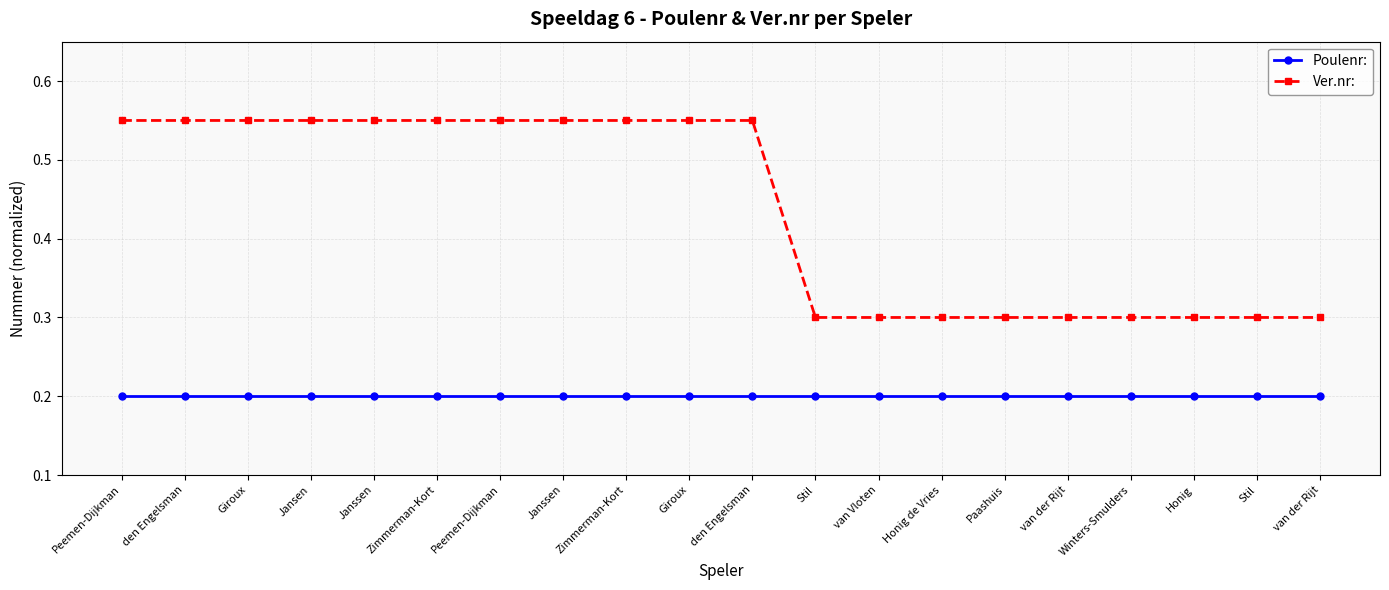

True or false: Ver.nr: and Poulenr: cross at least once.

False